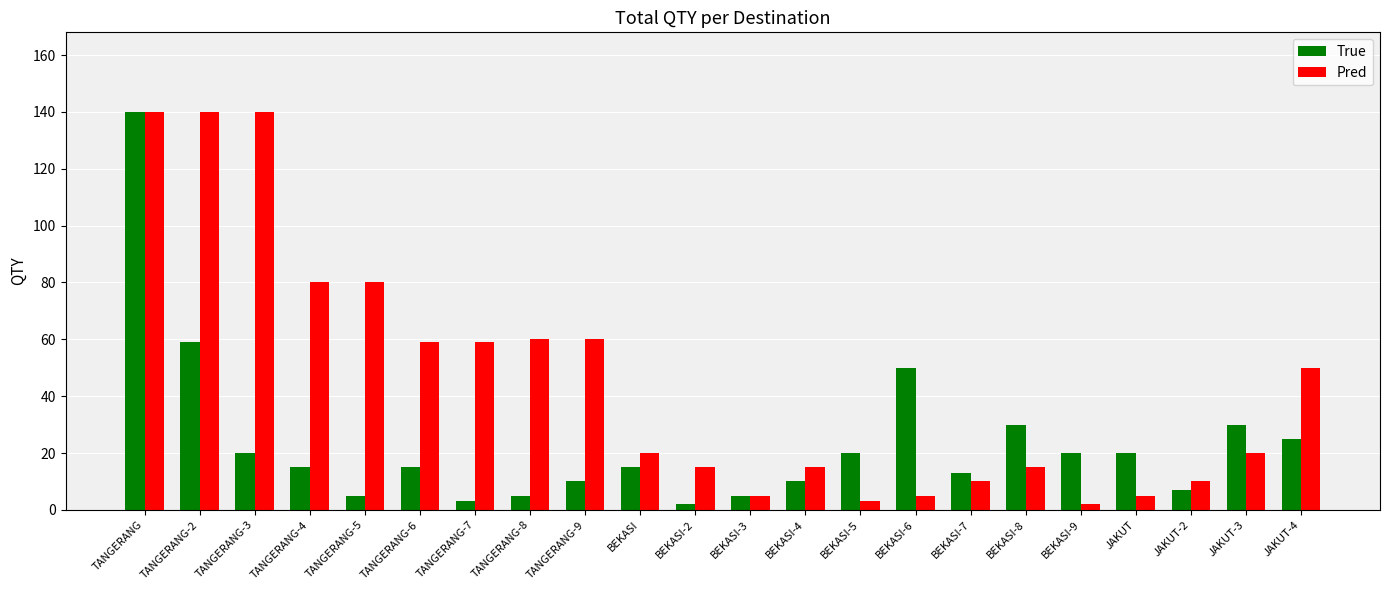

What is the value of the True bar at the 15th from the left?

50